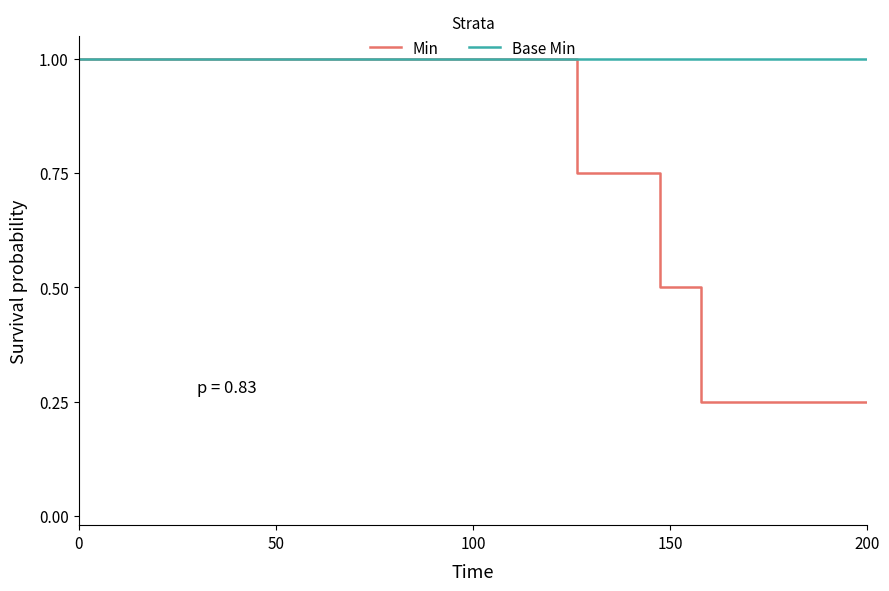

Count the number of data series in this chart.

2